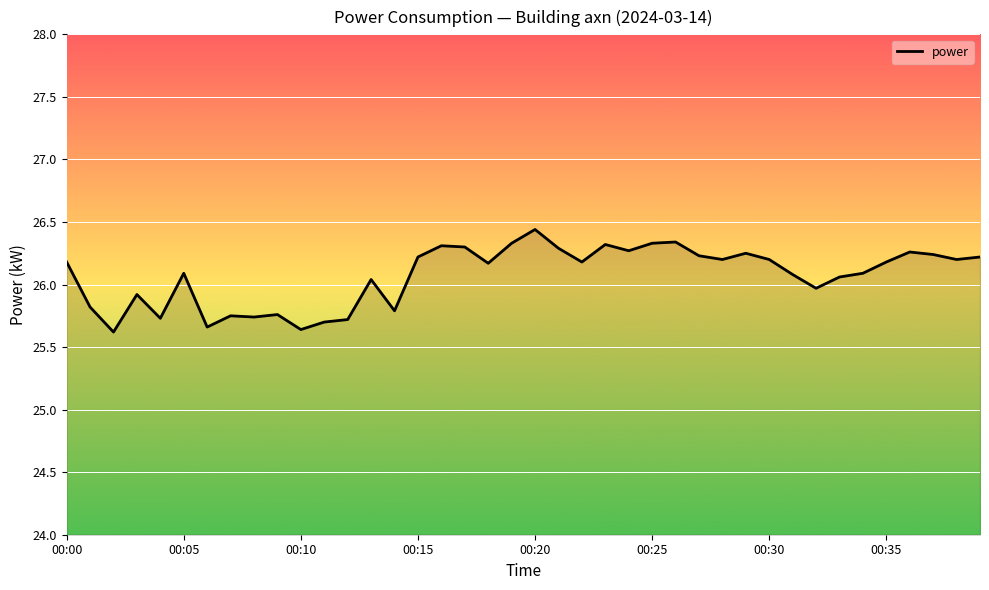

What is the minimum value shown in the chart?

25.6